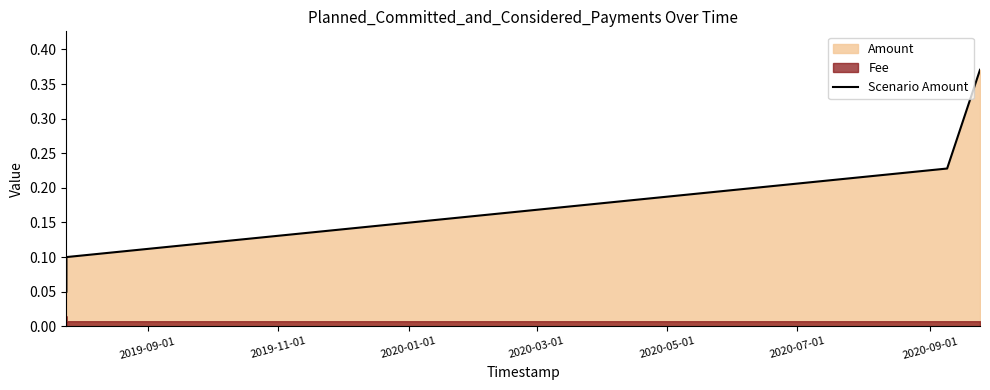

Reading left to right, transcribe all the data shown in this chart.

0.1	0.1	0.2	0.4